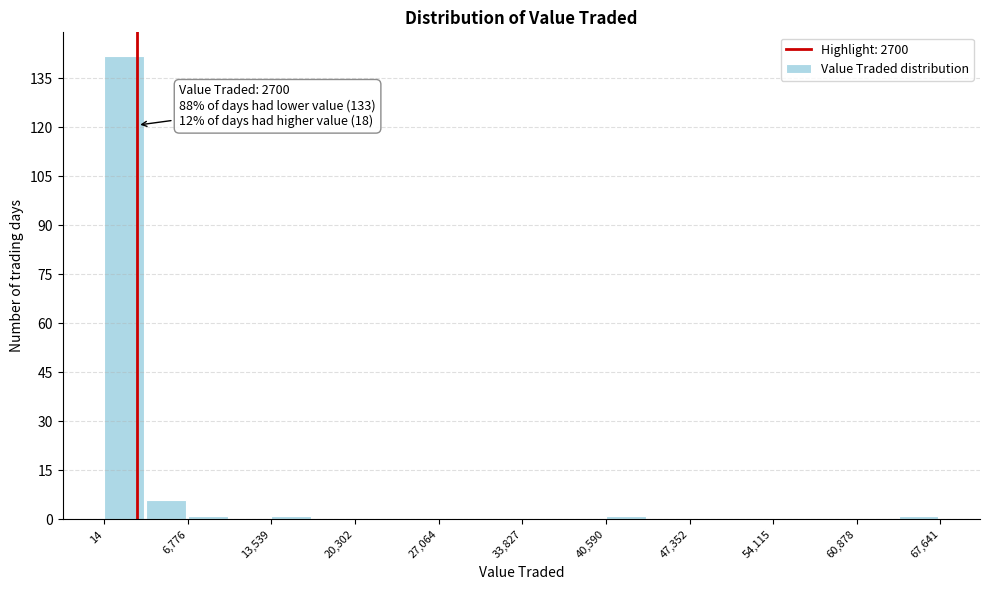

Read against the x-axis, roughly where is the centre of the tallest bar?

2000